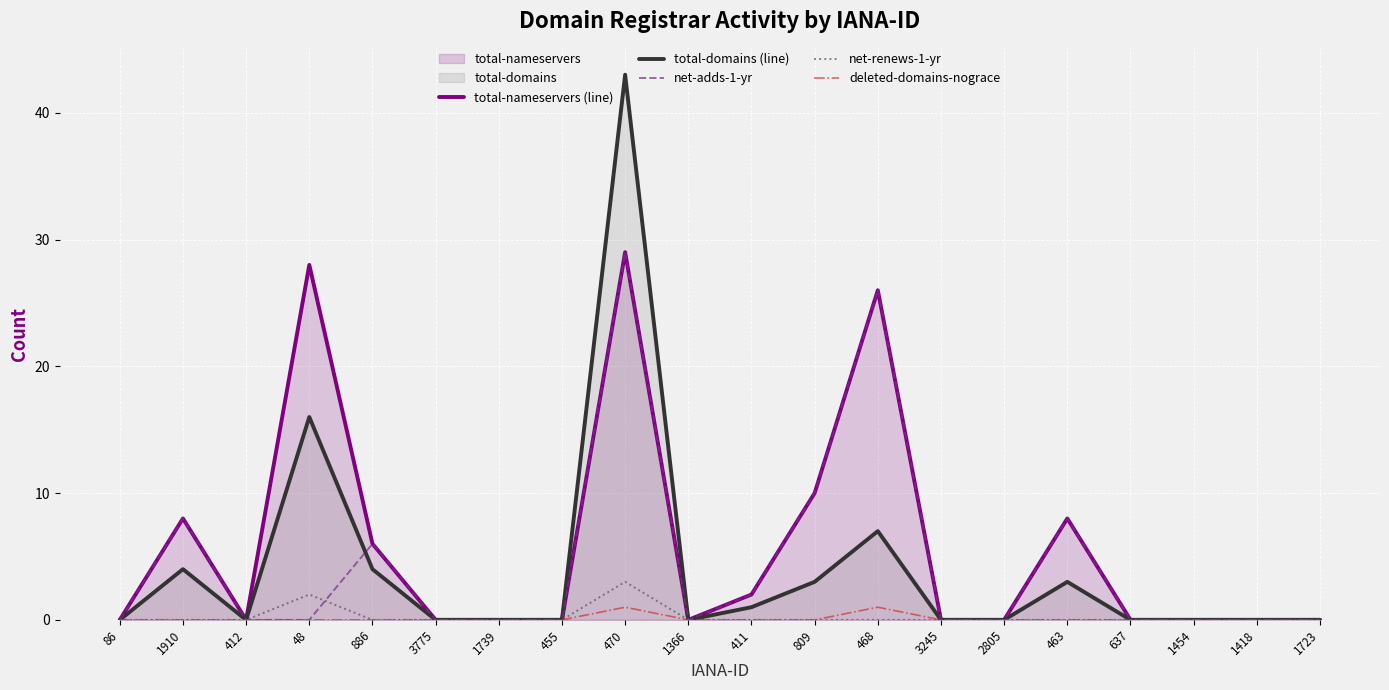

The value of deleted-domains-nograce at 2805 is 0. True or false?

True